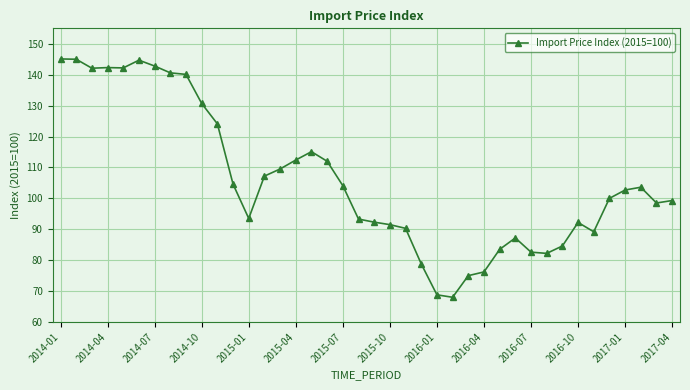

What is the difference between the maximum and second lowest values?

76.3